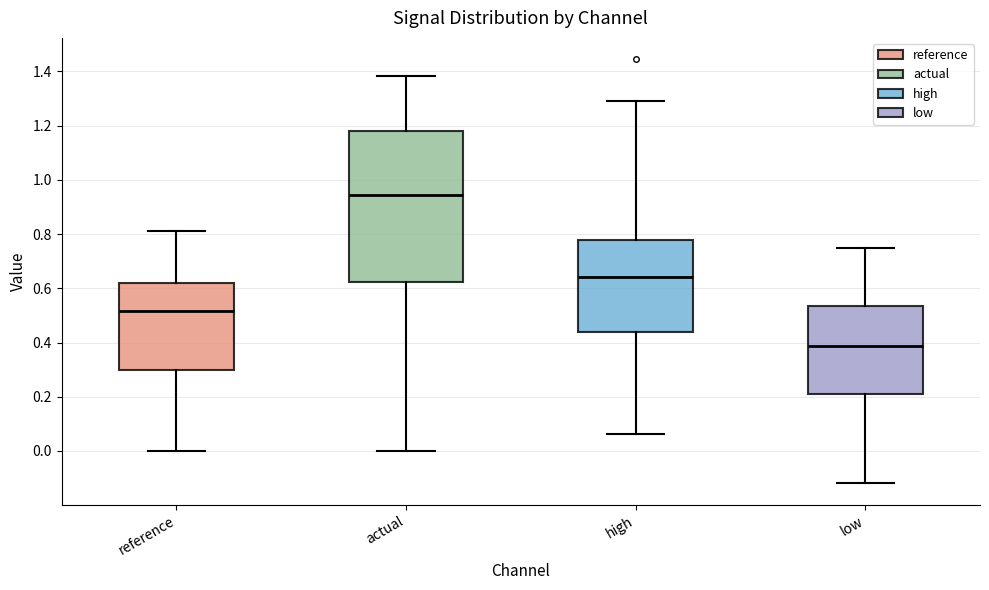

Which box is the tallest, from its lower edge to its upper edge?

actual